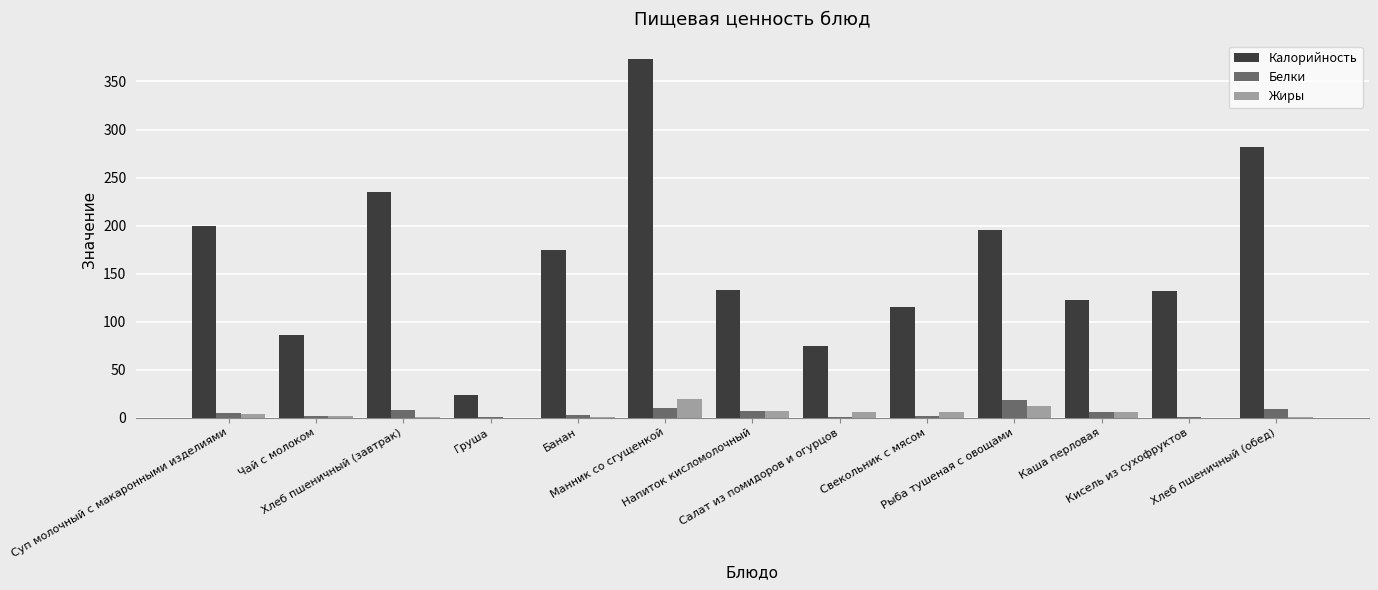

Which series has the largest total across all categories?

Калорийность